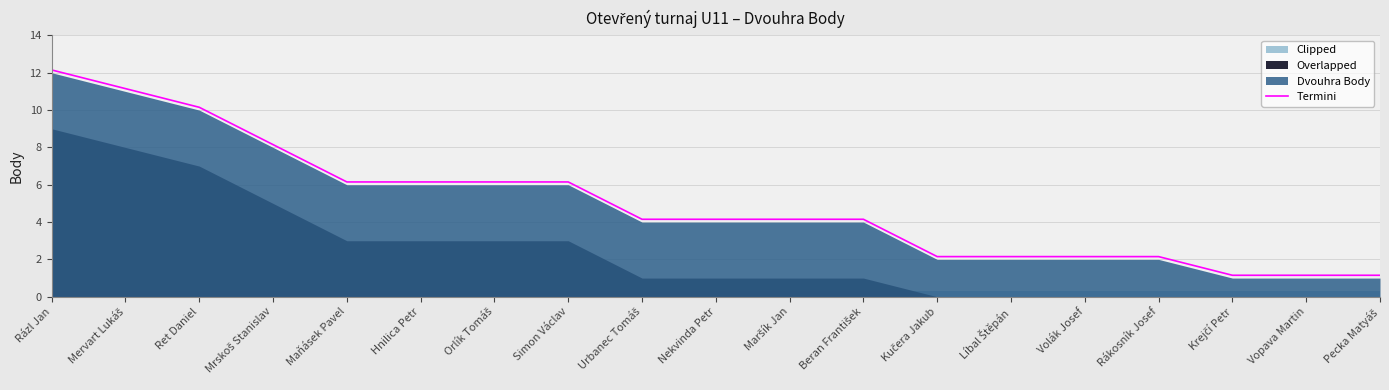

Rank the categories by value from highest to lowest.

Rázl Jan, Mervart Lukáš, Ret Daniel, Mrskoš Stanislav, Maňásek Pavel, Hnilica Petr, Orlík Tomáš, Simon Václav, Urbanec Tomáš, Nekvinda Petr, Maršík Jan, Beran František, Kučera Jakub, Líbal Štěpán, Volák Josef, Rákosník Josef, Krejčí Petr, Vopava Martin, Pecka Matyáš